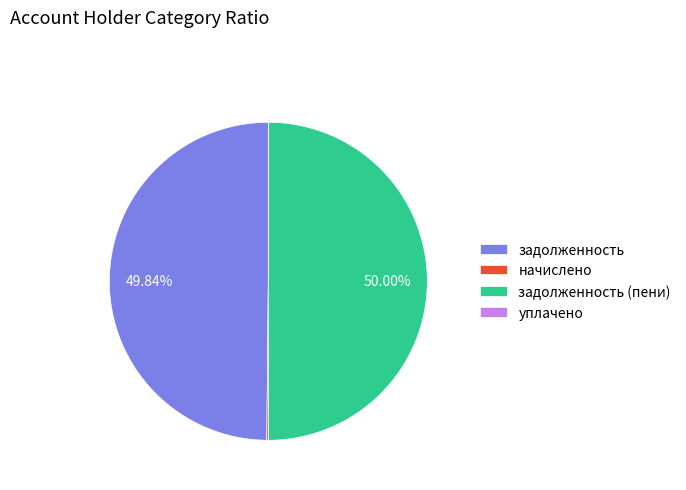

Is the sum of задолженность (пени) and задолженность greater than half?

Yes